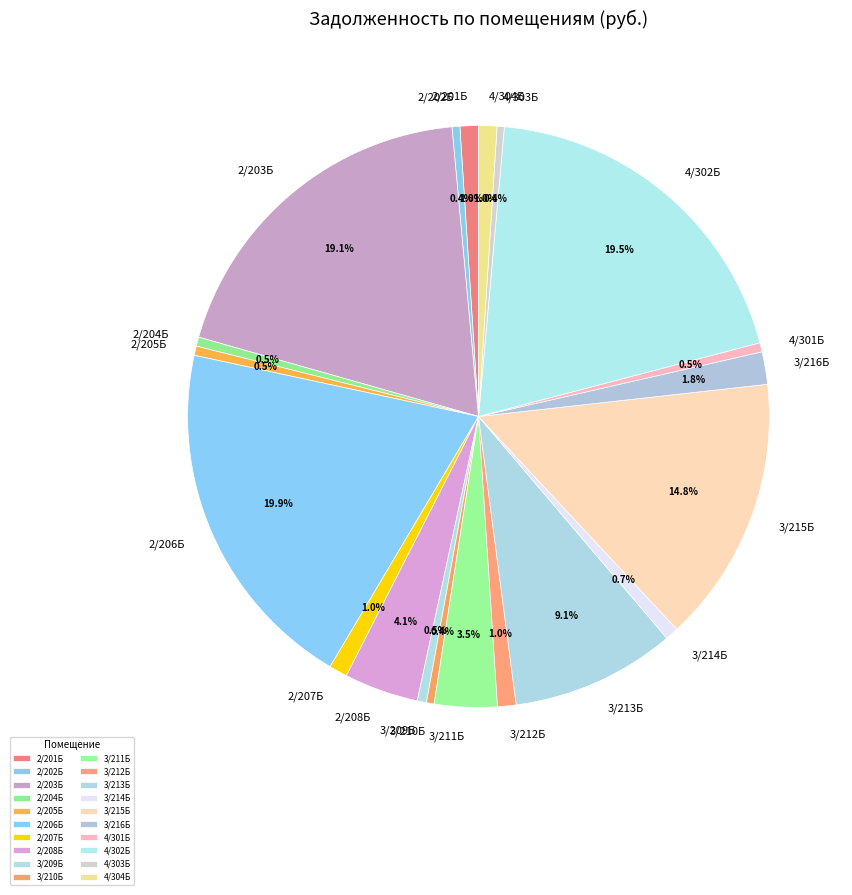

To the nearest percent, what is the combined percentage of 4/302Б and 2/201Б?

21%